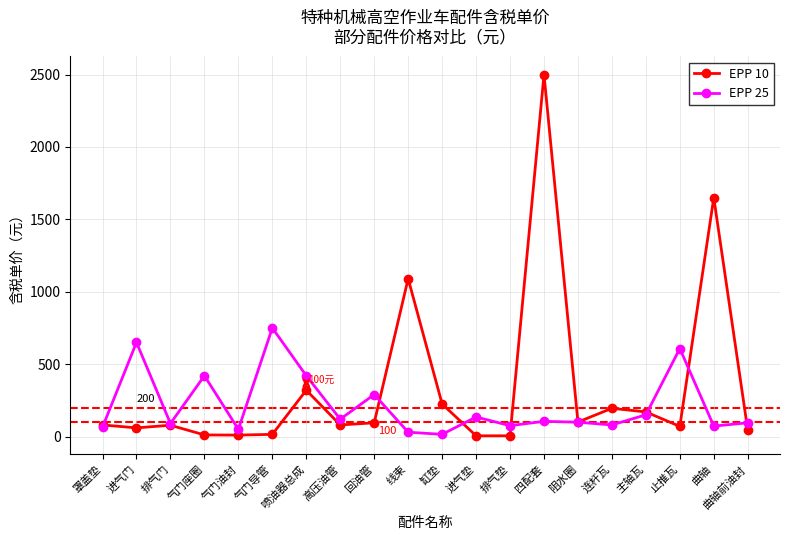

What is the total value across all series at 连杆瓦?

275